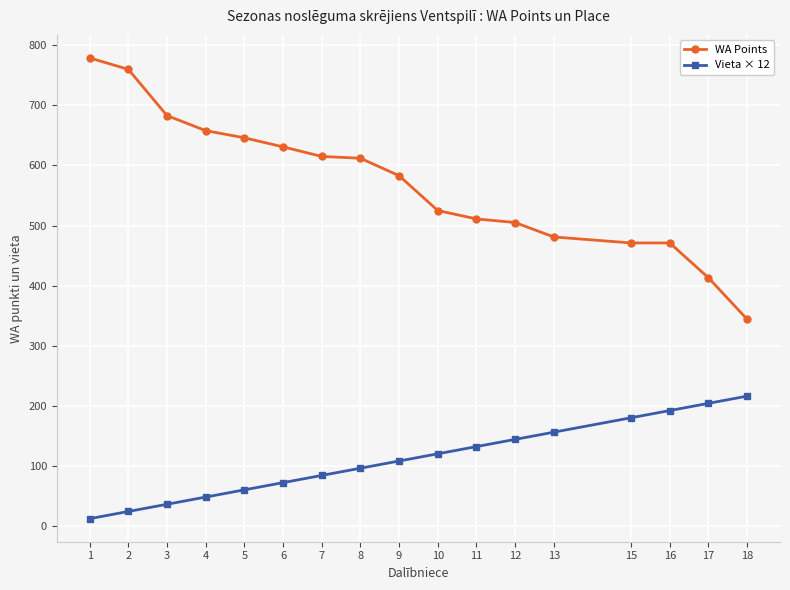

What is the highest value of the Vieta × 12 series?

216